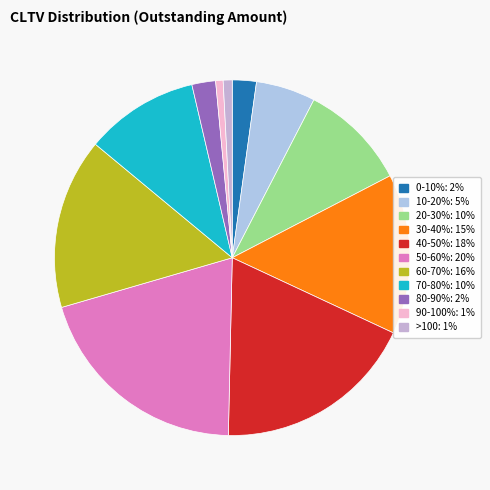

How many segments does this pie chart have?

11